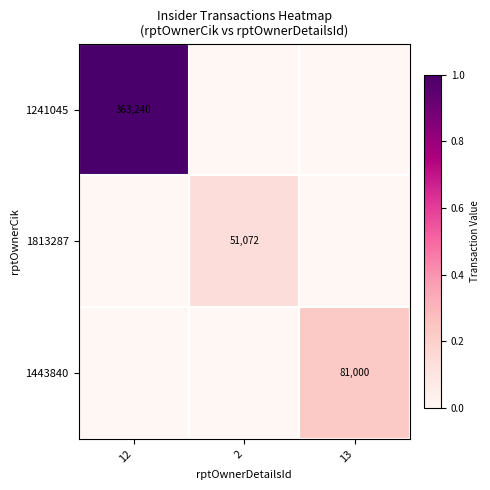

The 1241045 series shows 235983 at 12. True or false?

False